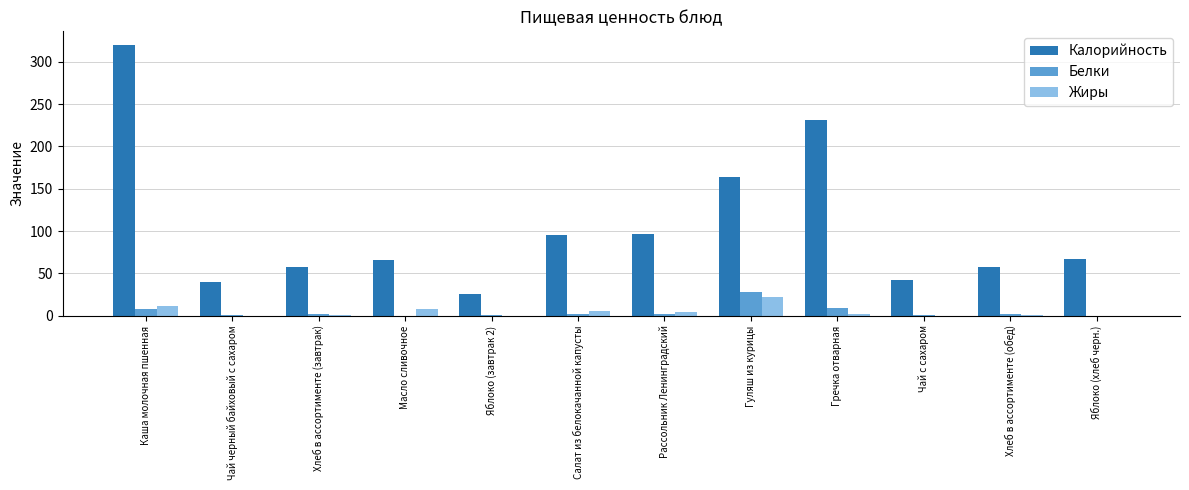

At which label does Калорийность reach its peak?

Каша молочная пшенная